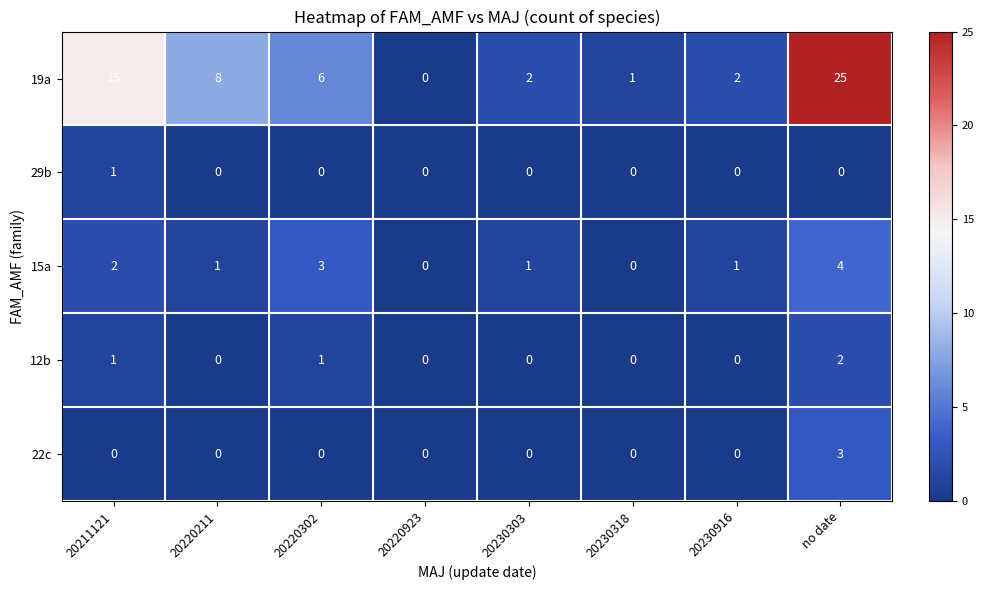

List the series in order of their peak value, lowest first.

29b, 12b, 22c, 15a, 19a